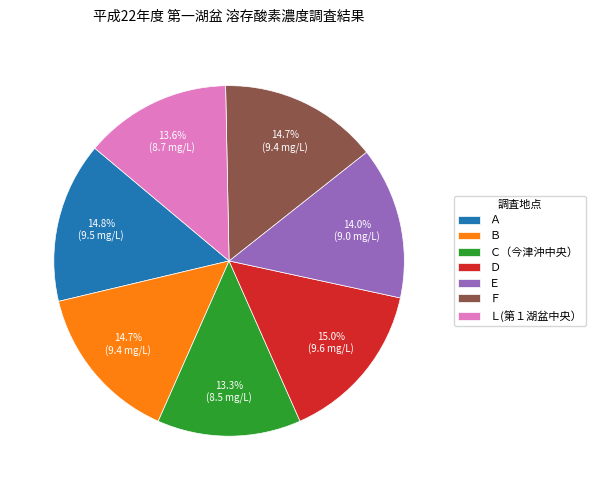

To the nearest percent, what is the average slice percentage?

14%